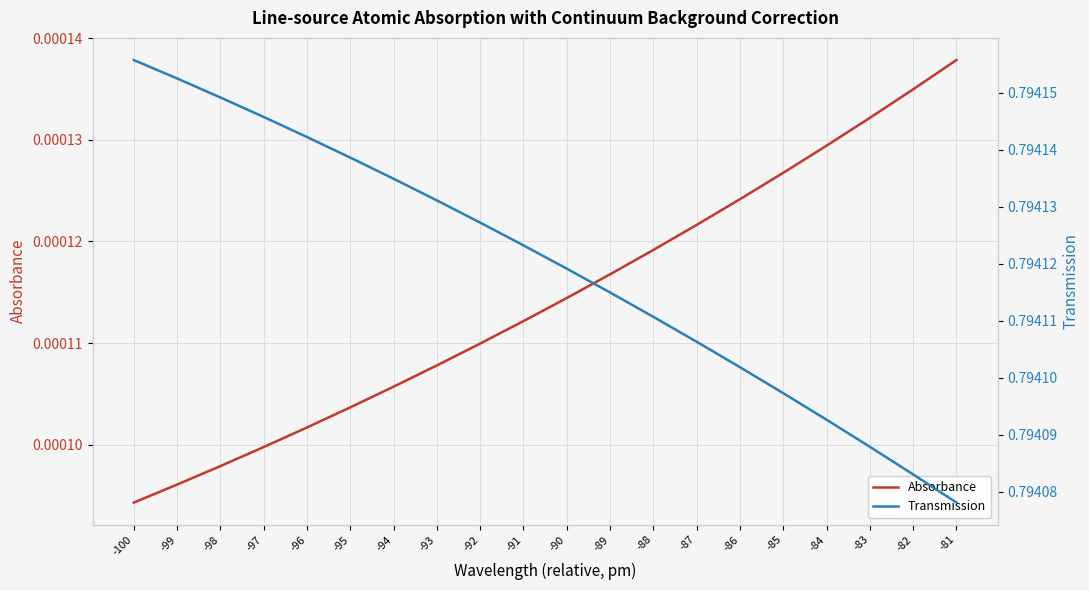

True or false: Absorbance and Transmission intersect in this chart.

False